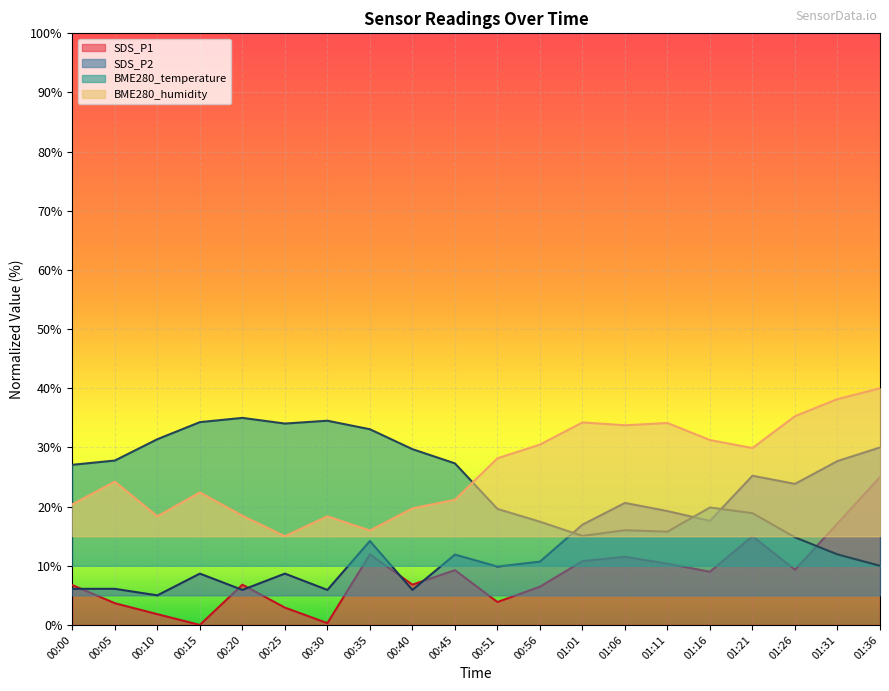

The SDS_P2 series shows 9.9 at 00:51. True or false?

True